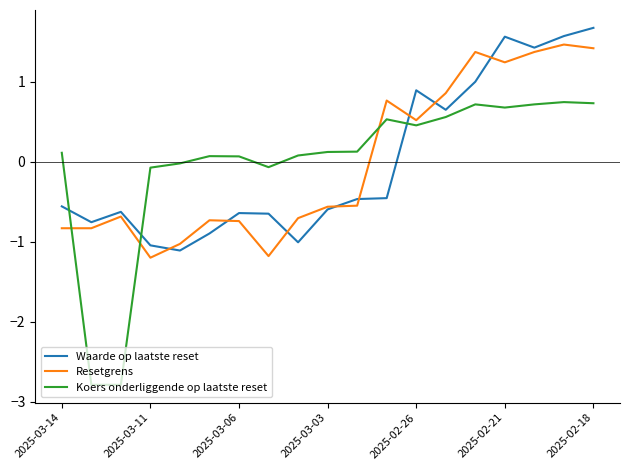

Is this an area chart (filled region under the line)?

No